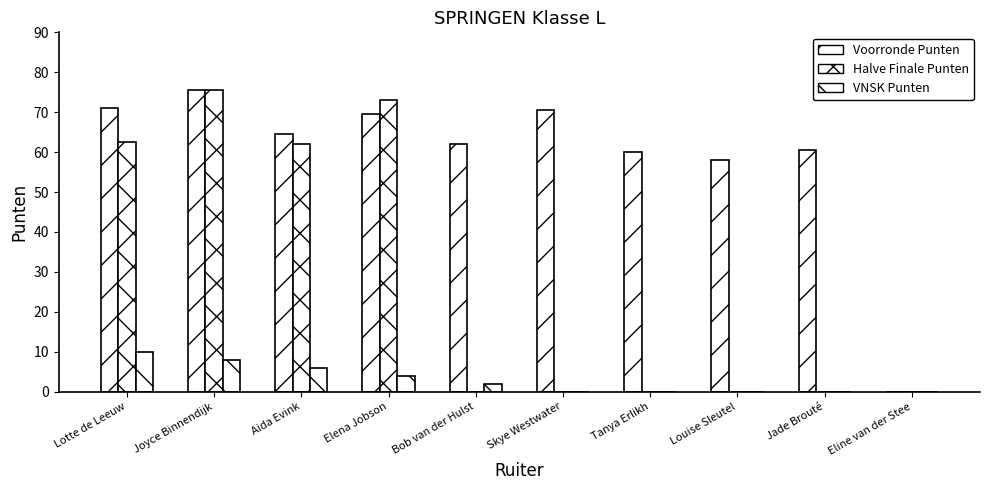

How many distinct data groups are displayed?

3